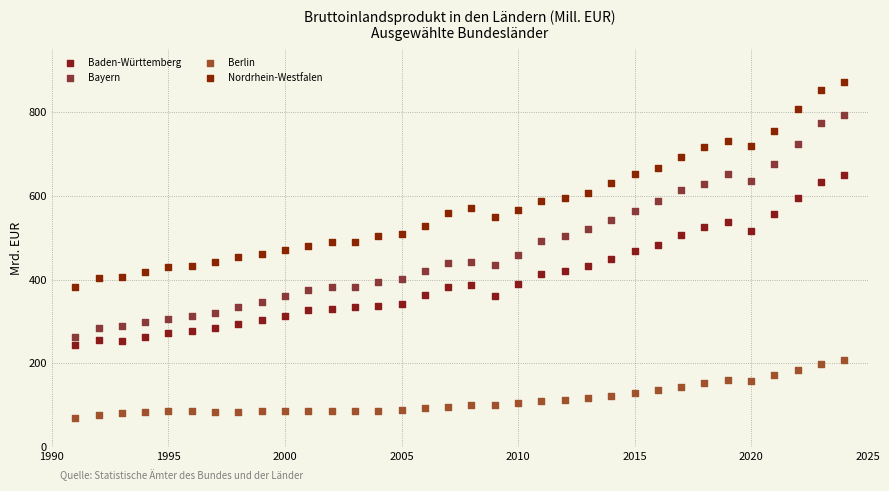

Which series has the widest spread of Y values?

Bayern